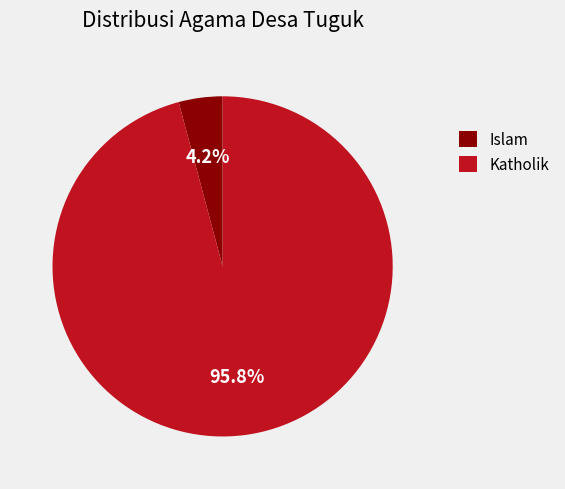

Which slice is the largest?

Katholik